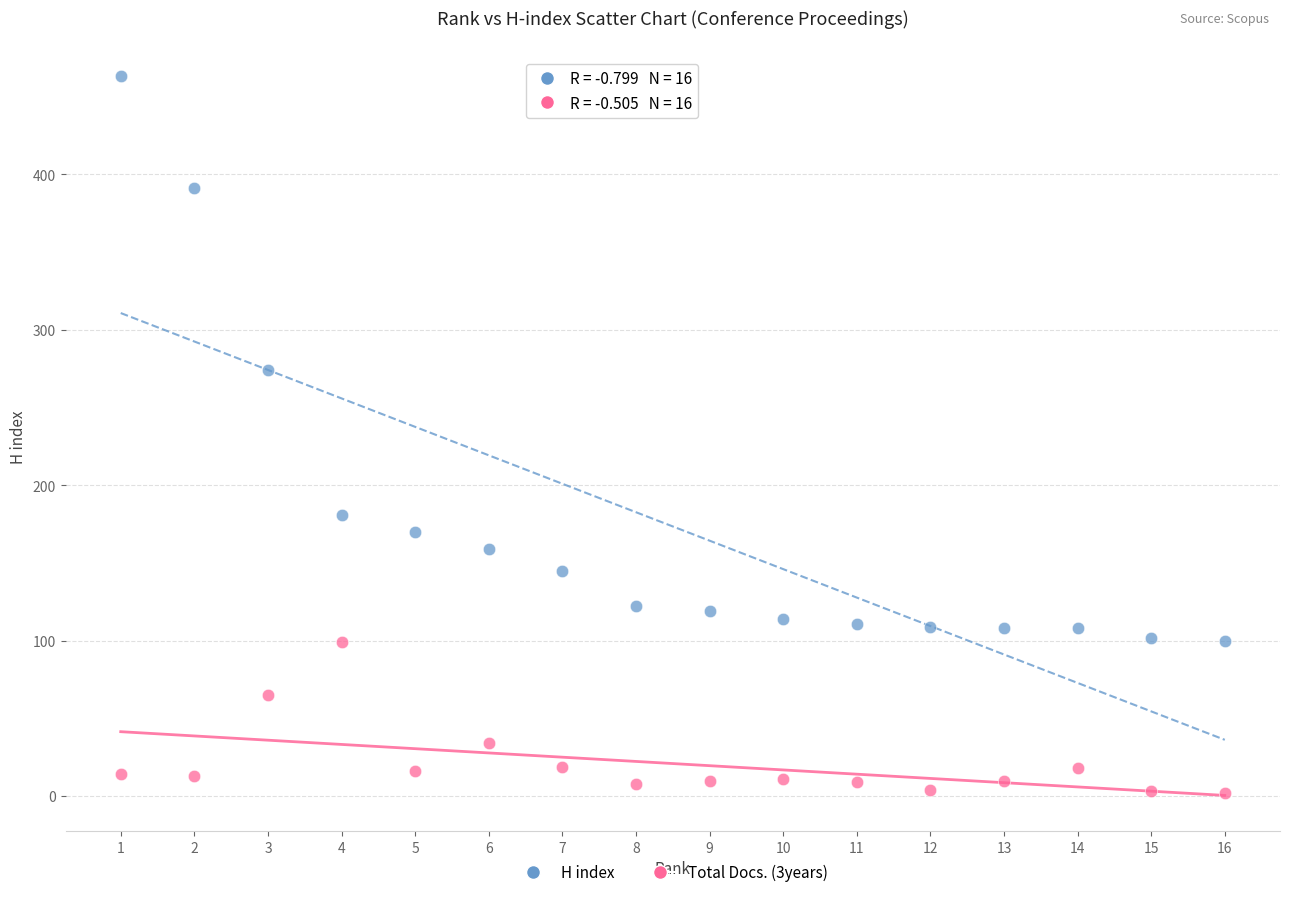

Across all series, what Y value is closest to 232?

274